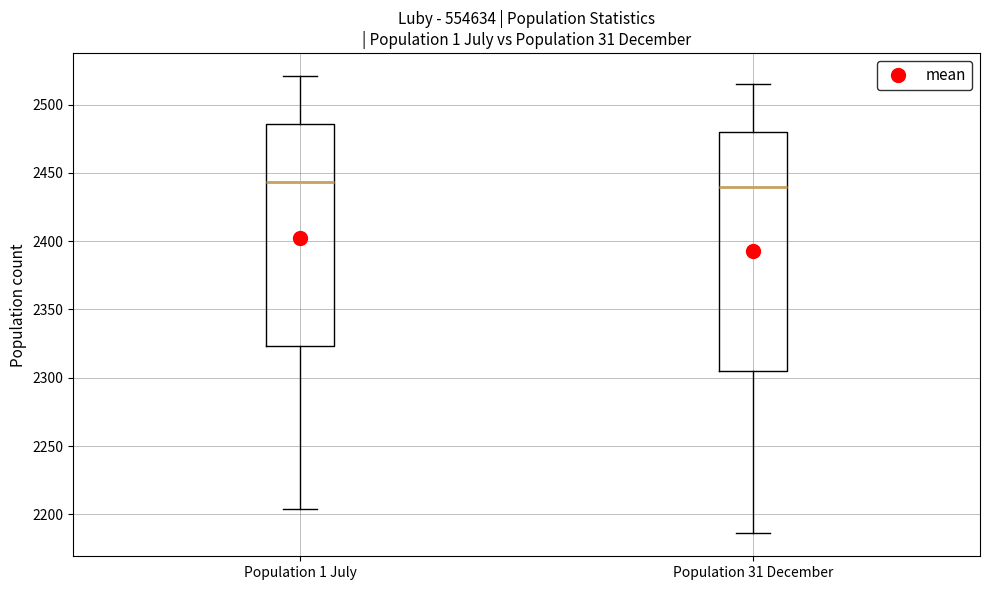

Reading left to right, read every box against the y-axis: the position of its median line, the range the box covers, and the ends of its whiskers. The values are not printed on the chart, so give them approximately, as read against the axis.

Population 1 July: median 2445, box 2325 to 2485, whiskers 2205 to 2520
Population 31 December: median 2440, box 2305 to 2480, whiskers 2185 to 2515